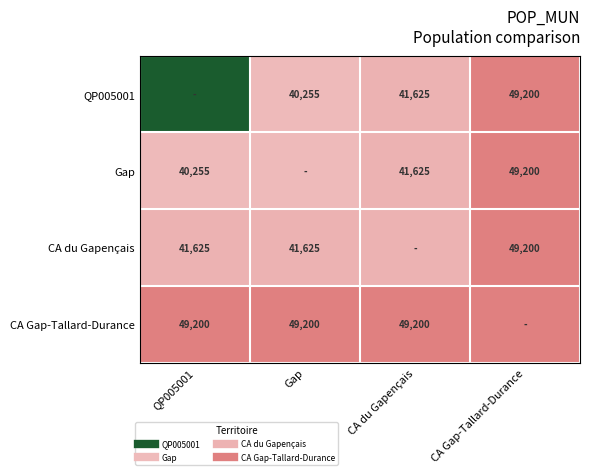

At which category does the chart reach its peak across all series?

CA Gap-Tallard-Durance